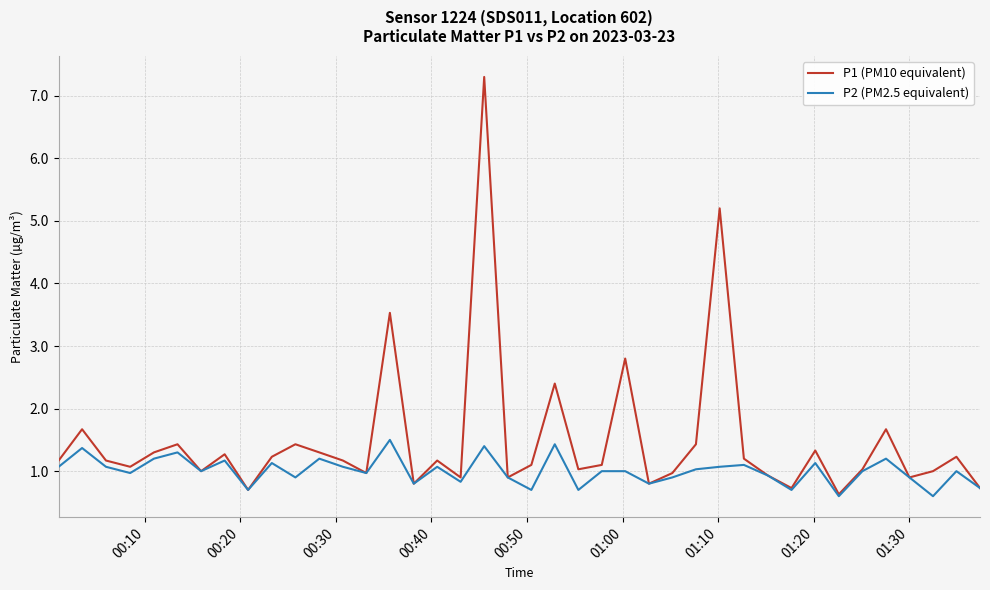

At how many categories does at least one series exceed 4?

2